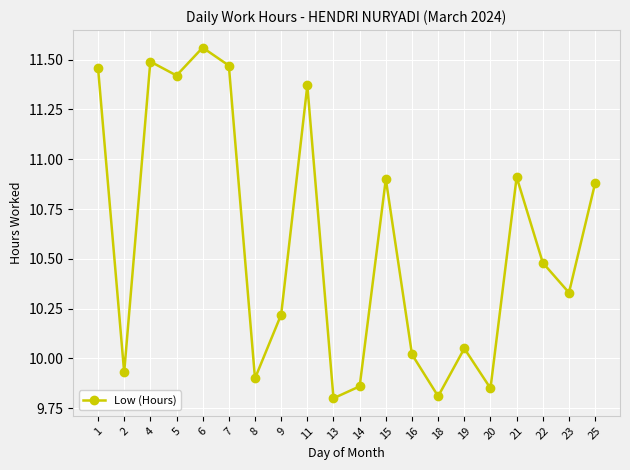

Does the chart have visible grid lines?

Yes